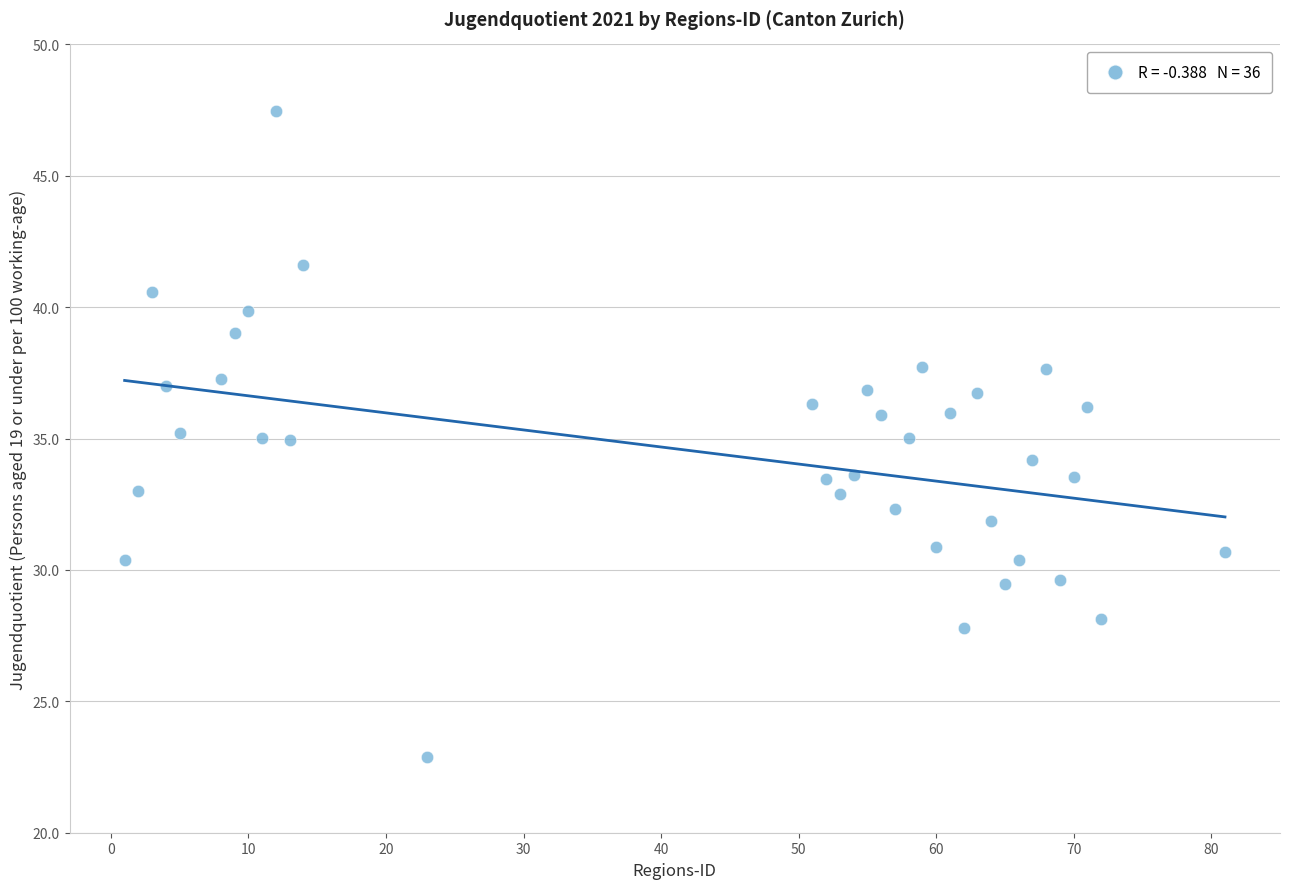

What is the range of Y values (max minus min)?

24.6